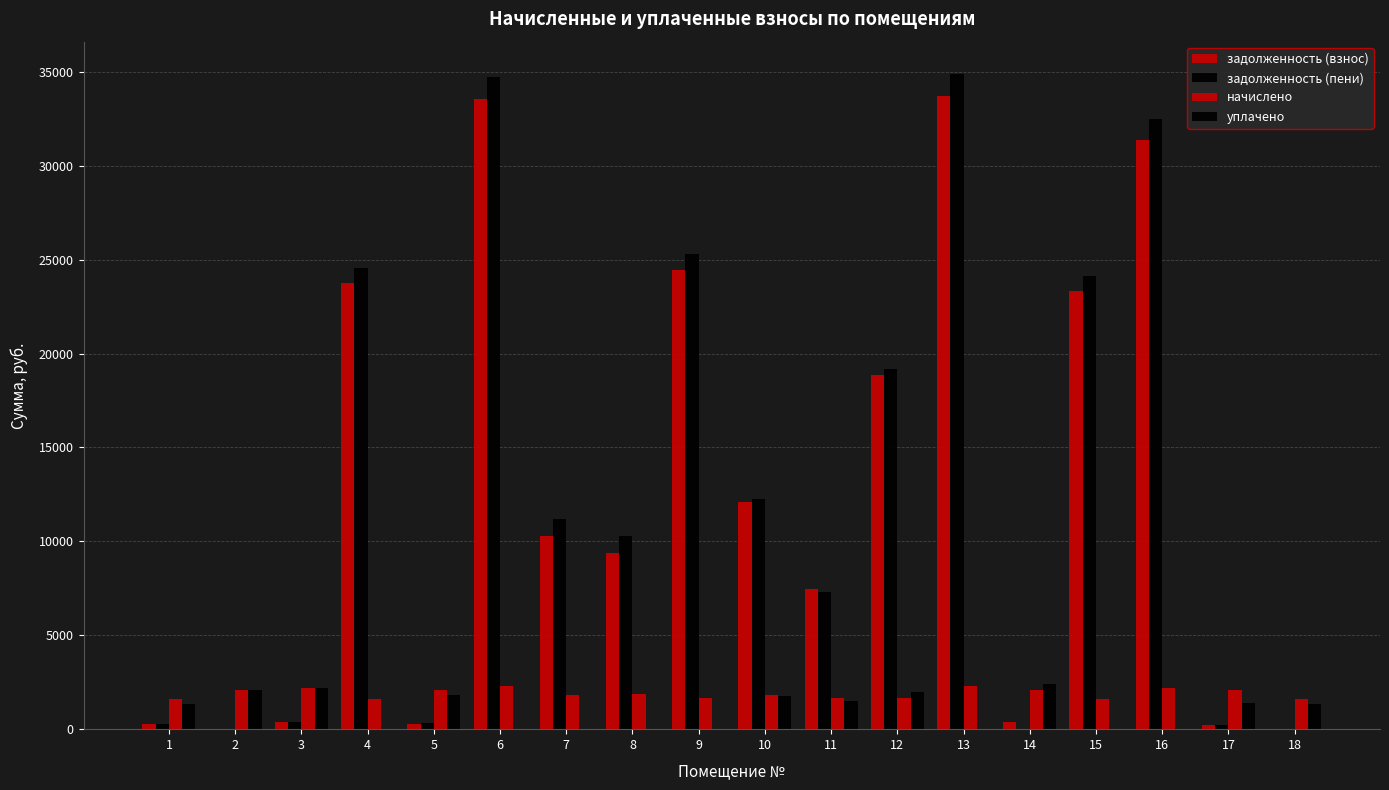

How many series are shown in this chart?

4